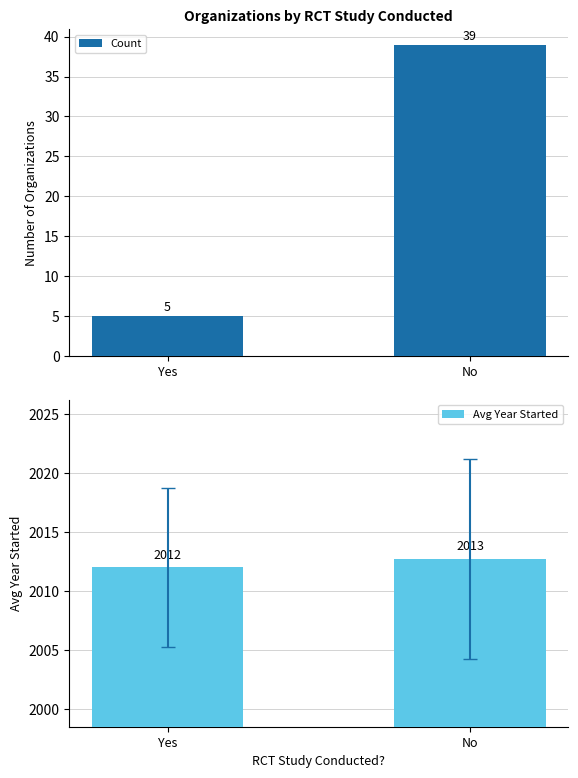

The value of Avg Year Started at Yes is 2012.0. True or false?

True